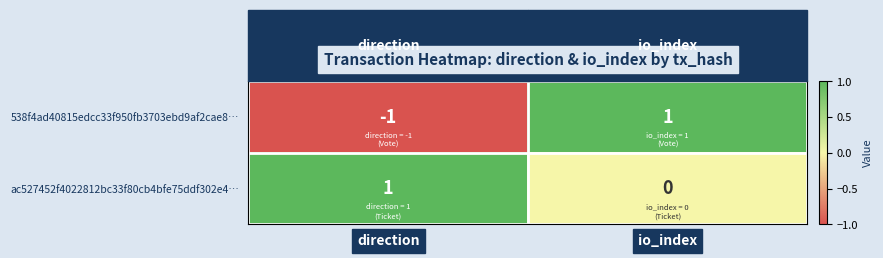

List the series in order of their overall mean, lowest first.

538f4ad40815edcc33f950fb3703ebd9af2cae8…, ac527452f4022812bc33f80cb4bfe75ddf302e4…